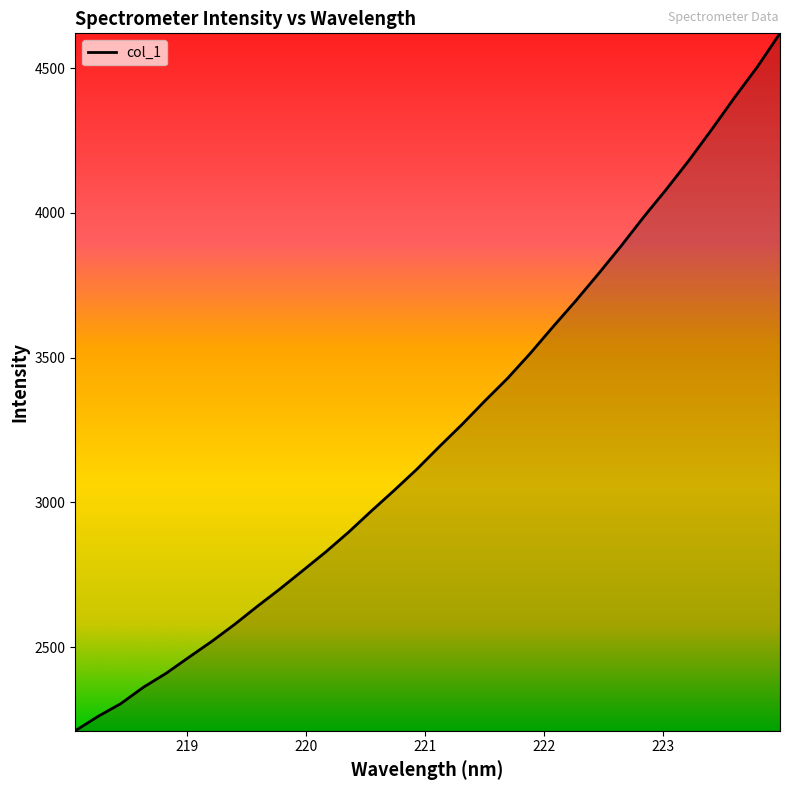

What is the greatest value displayed?

4620.0